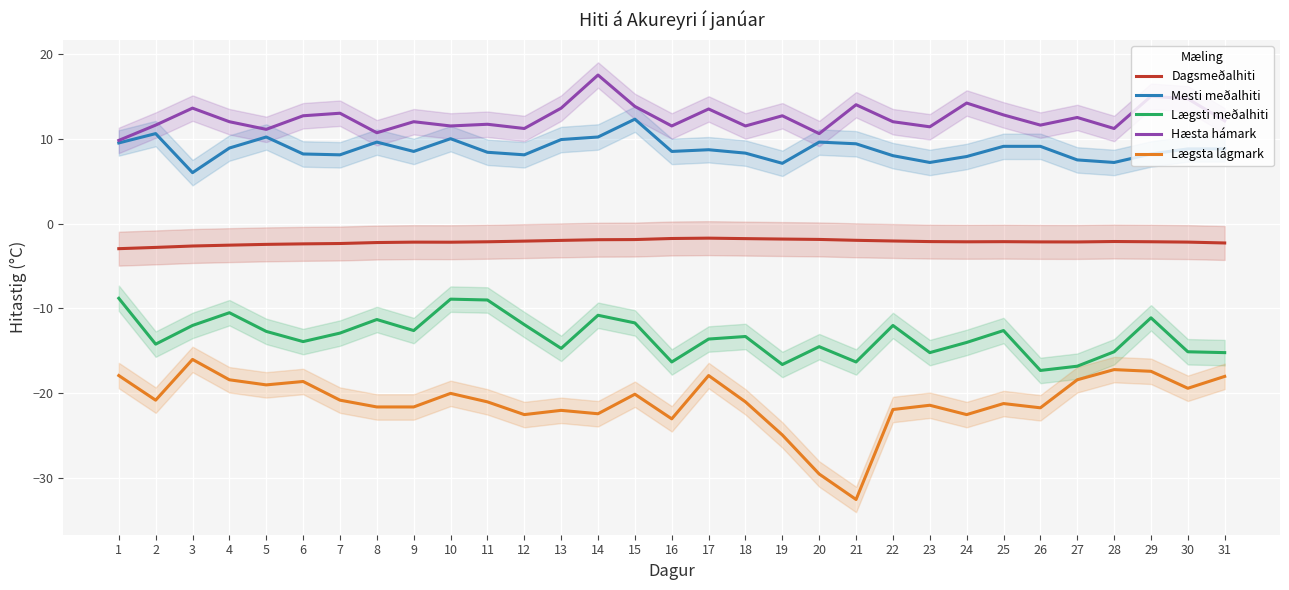

What is the sum of the Lægsta lágmark values at 28 and 22?

-39.1